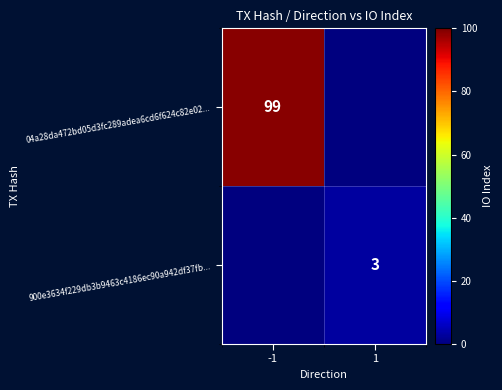

True or false: 900e3634f229db3b9463c4186ec90a942df37fb... has a value of 4 at 1.

False